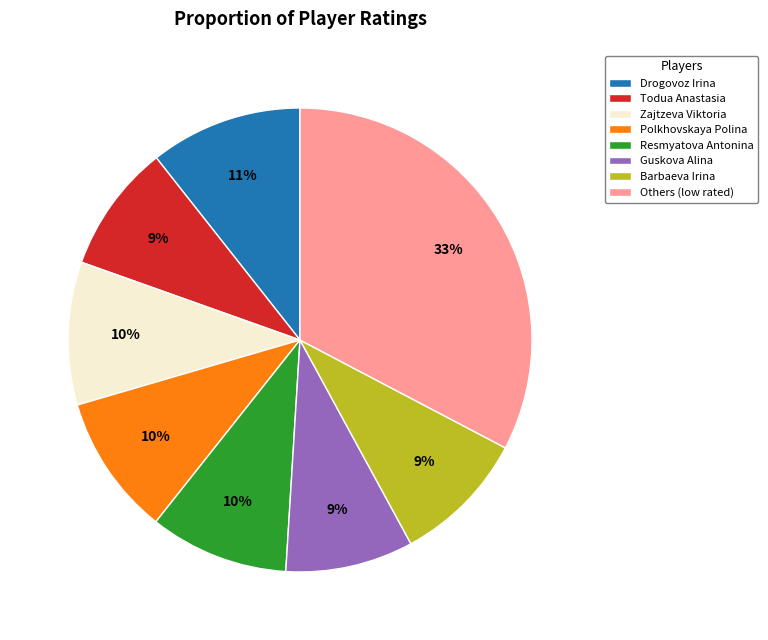

Is the sum of Barbaeva Irina and Todua Anastasia greater than half?

No